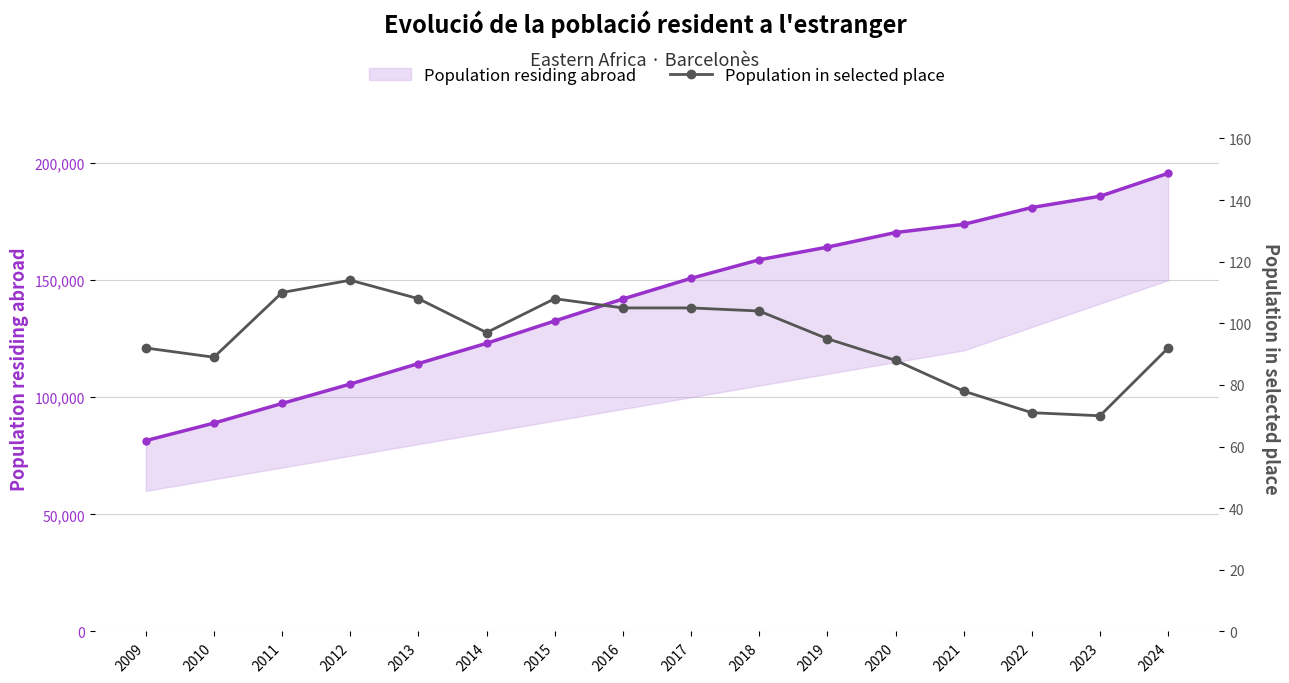

What is the difference between the maximum and minimum values in the Population residing abroad series?

114165